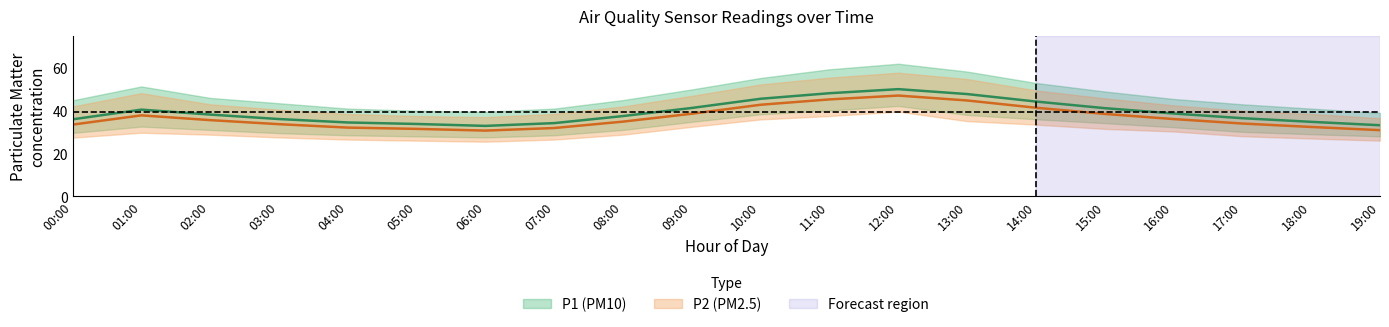

Reading right to left, list all the values displayed in this chart.

P1: 19:00=33.2	18:00=34.8	17:00=36.5	16:00=38.7	15:00=41.2	14:00=44.3	13:00=47.8	12:00=50.1	11:00=48.2	10:00=45.6	09:00=41.3	08:00=37.5	07:00=34.2	06:00=32.9	05:00=33.8	04:00=34.5	03:00=36.1	02:00=38.2	01:00=40.5	00:00=36.0
P1_upper: 19:00=39.0	18:00=41.0	17:00=43.0	16:00=45.5	15:00=49.0	14:00=53.0	13:00=58.3	12:00=62.0	11:00=59.4	10:00=55.3	09:00=50.0	08:00=45.0	07:00=41.0	06:00=39.5	05:00=40.0	04:00=41.0	03:00=43.5	02:00=46.0	01:00=51.4	00:00=44.9
P1_lower: 19:00=28.0	18:00=29.0	17:00=30.1	16:00=32.3	15:00=34.2	14:00=36.0	13:00=38.0	12:00=42.2	11:00=40.1	10:00=38.3	09:00=34.8	08:00=31.0	07:00=28.5	06:00=27.5	05:00=28.0	04:00=28.5	03:00=29.5	02:00=31.0	01:00=32.6	00:00=29.6
P2: 19:00=30.9	18:00=32.4	17:00=34.0	16:00=36.1	15:00=38.5	14:00=41.4	13:00=44.8	12:00=47.1	11:00=45.3	10:00=42.8	09:00=38.6	08:00=34.9	07:00=31.9	06:00=30.7	05:00=31.5	04:00=32.1	03:00=33.7	02:00=35.6	01:00=37.8	00:00=33.5
P2_upper: 19:00=36.5	18:00=38.5	17:00=40.0	16:00=42.5	15:00=45.8	14:00=49.5	13:00=54.8	12:00=57.8	11:00=55.5	10:00=52.3	09:00=47.0	08:00=42.0	07:00=38.5	06:00=37.0	05:00=37.5	04:00=38.5	03:00=40.5	02:00=43.0	01:00=48.2	00:00=42.0
P2_lower: 19:00=26.0	18:00=27.0	17:00=28.1	16:00=30.3	15:00=31.5	14:00=33.5	13:00=35.1	12:00=39.6	11:00=37.5	10:00=35.9	09:00=32.5	08:00=28.8	07:00=26.5	06:00=25.5	05:00=26.0	04:00=26.5	03:00=27.5	02:00=28.8	01:00=29.7	00:00=27.4